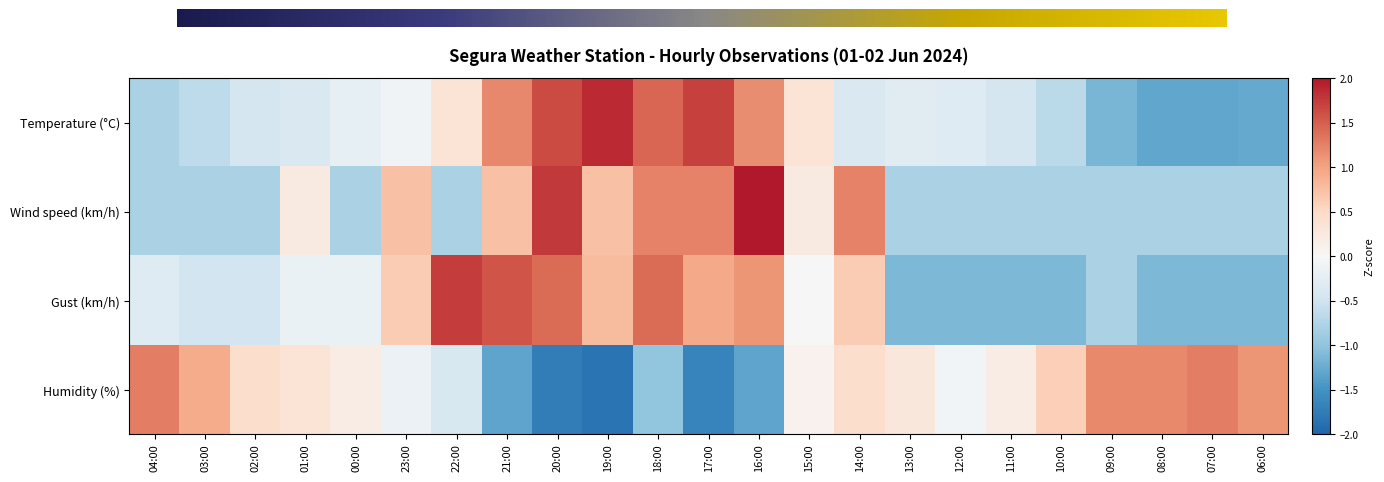

What is the approximate value of Temperature (°C) at 19:00?

1.9